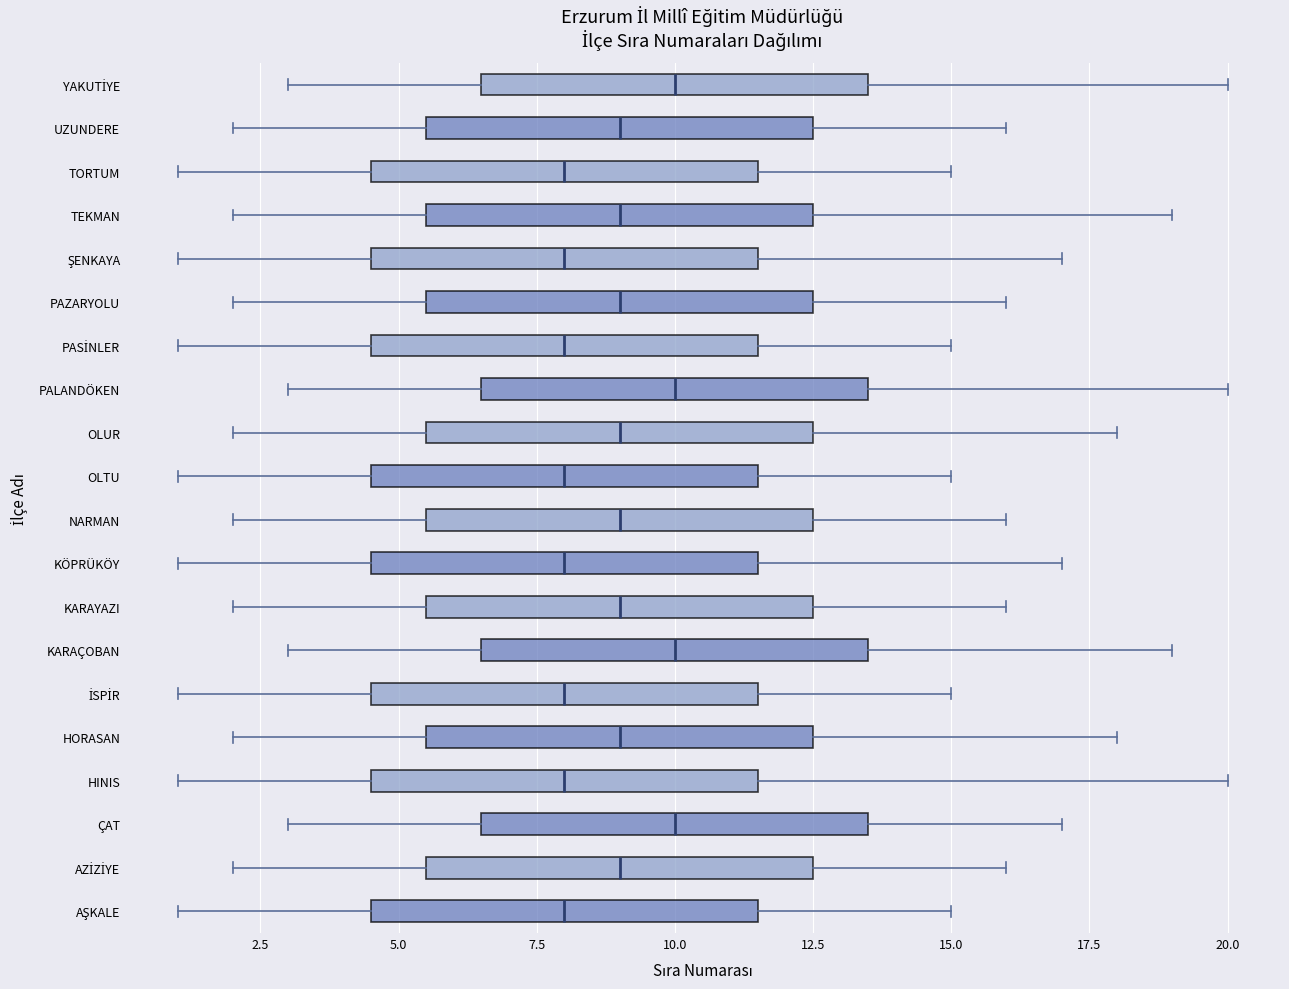

Where does the right whisker of the box for OLUR end on the x-axis? The values are not printed on the chart, so give them approximately, as read against the axis.

18.0